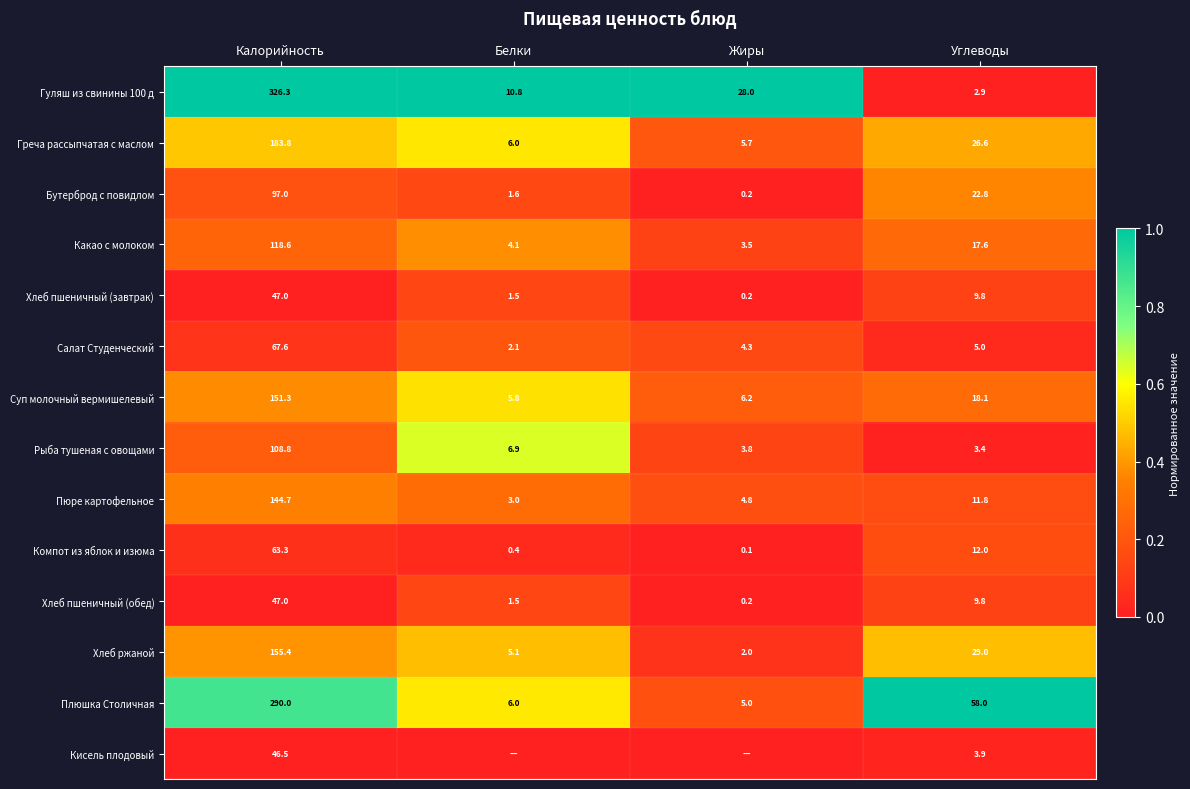

True or false: Хлеб пшеничный (обед) has a value of 0.1 at Углеводы.

False